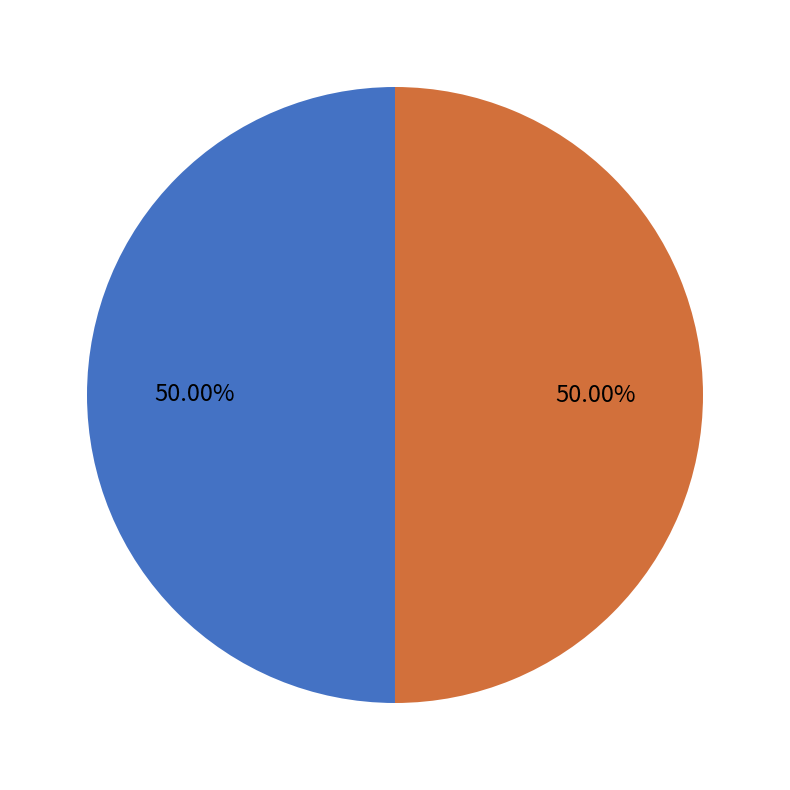

To the nearest percent, what portion does Rank 2 (21100206281 sourceid) represent?

50%